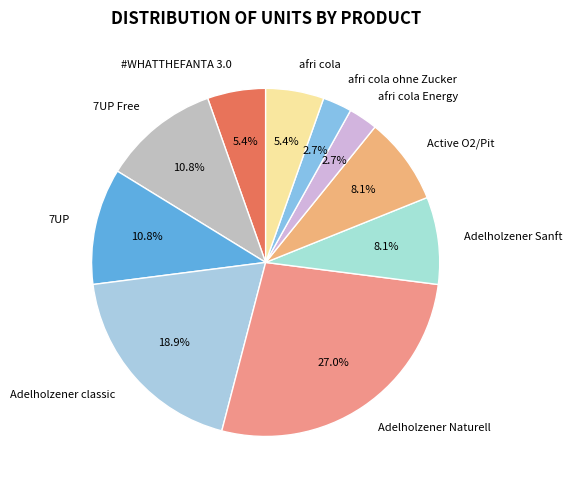

What is the total percentage of 7UP Free and 7UP?

21.6%